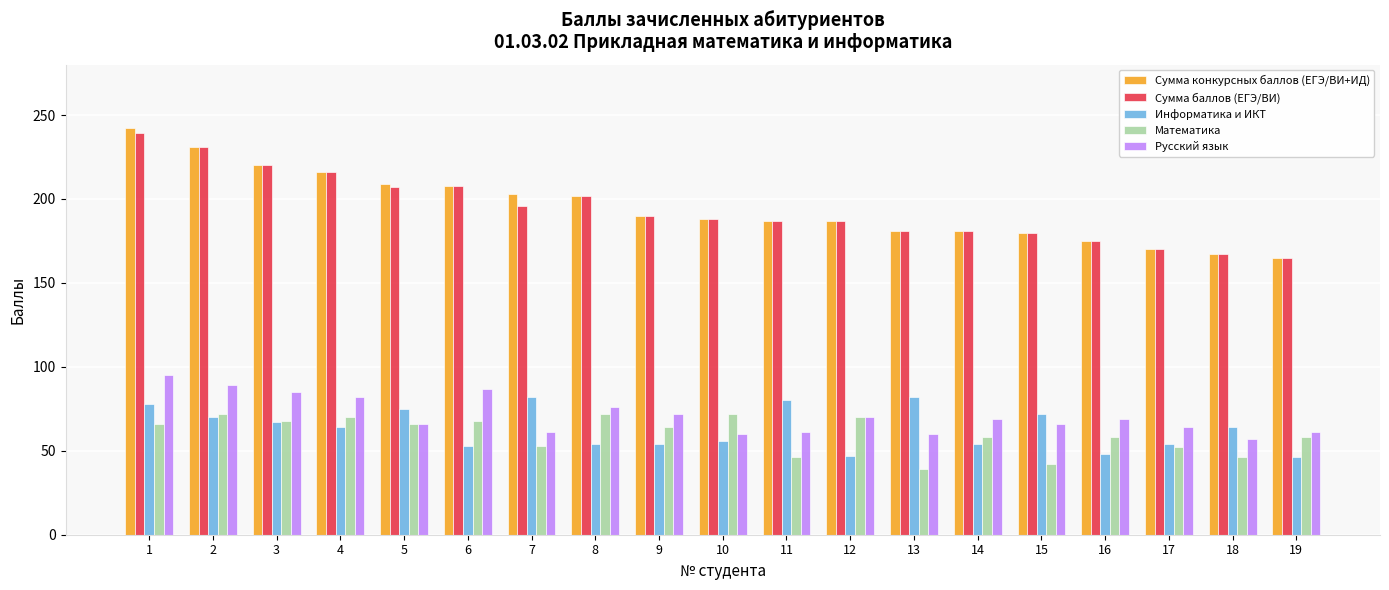

What is the spread (max minus min) of values at 9?

136